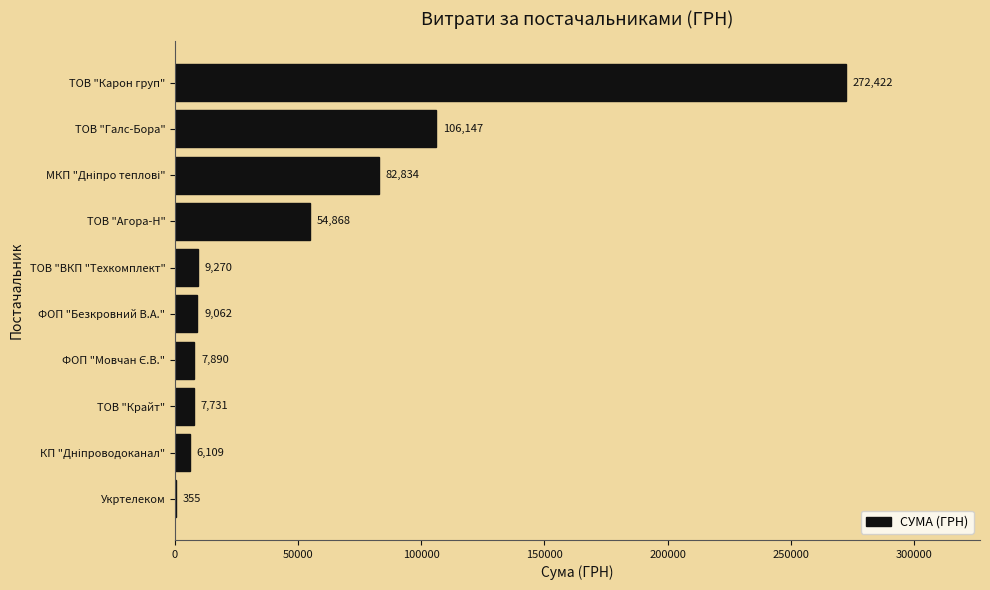

What is the ratio of the value at ТОВ "ВКП "Техкомплект" to the value at Укртелеком?

26.1